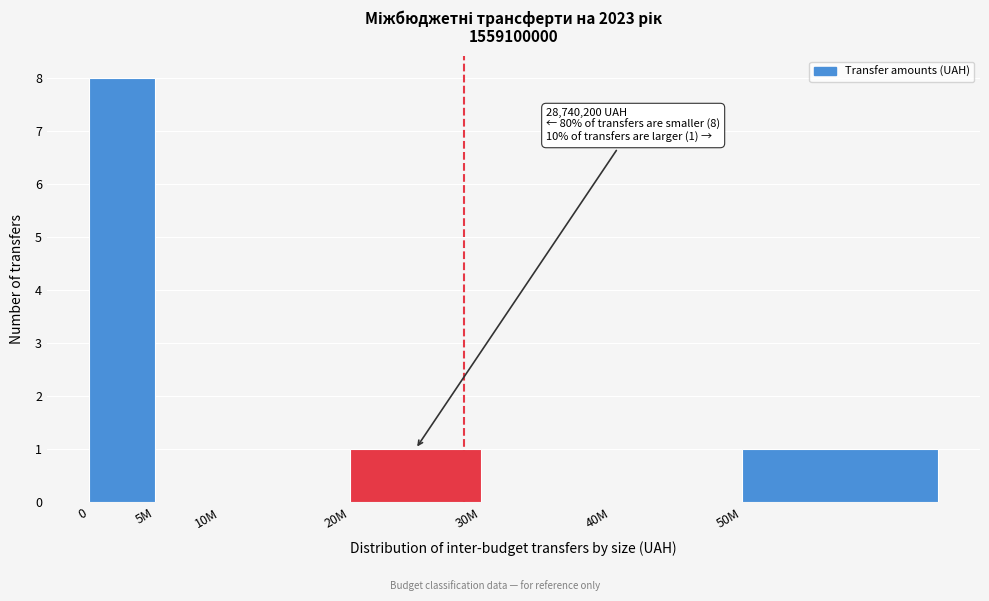

Reading left to right, what are all the values shown in this chart?

0=8	5M=0	10M=0	20M=1	30M=0	40M=0	50M=1